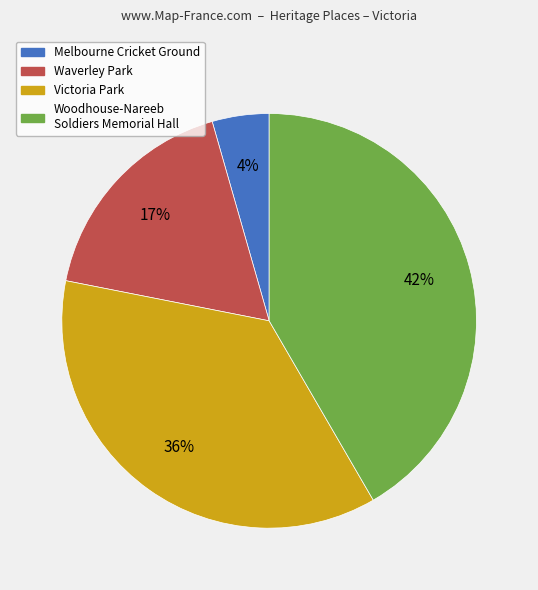

Does any single category account for the majority?

No